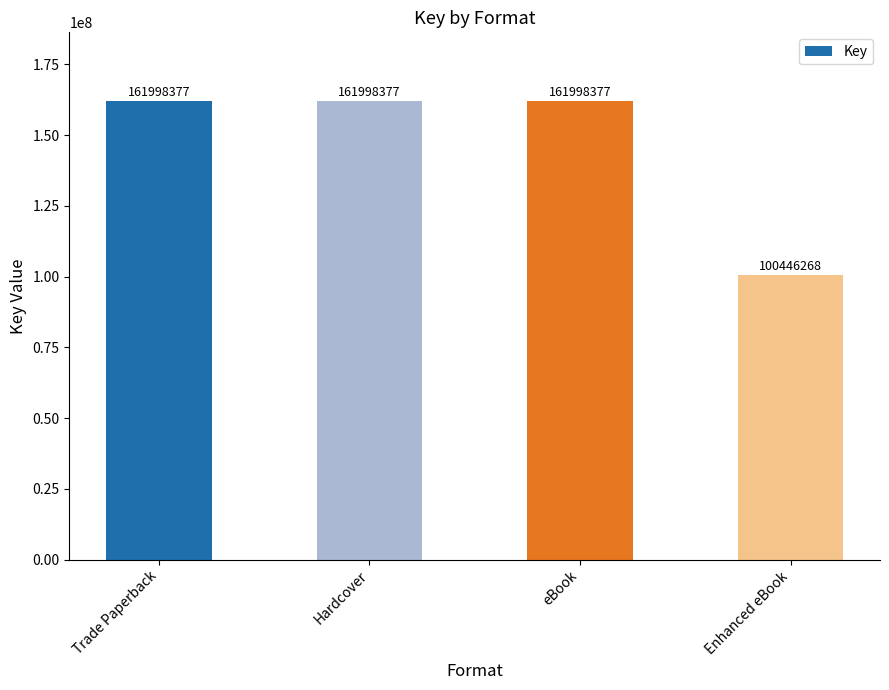

What is the approximate value at Hardcover, to the nearest 100?

161998400